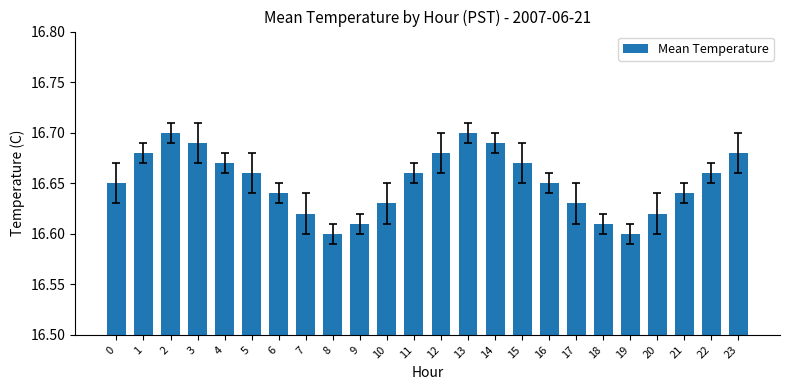

How many series are shown in this chart?

1